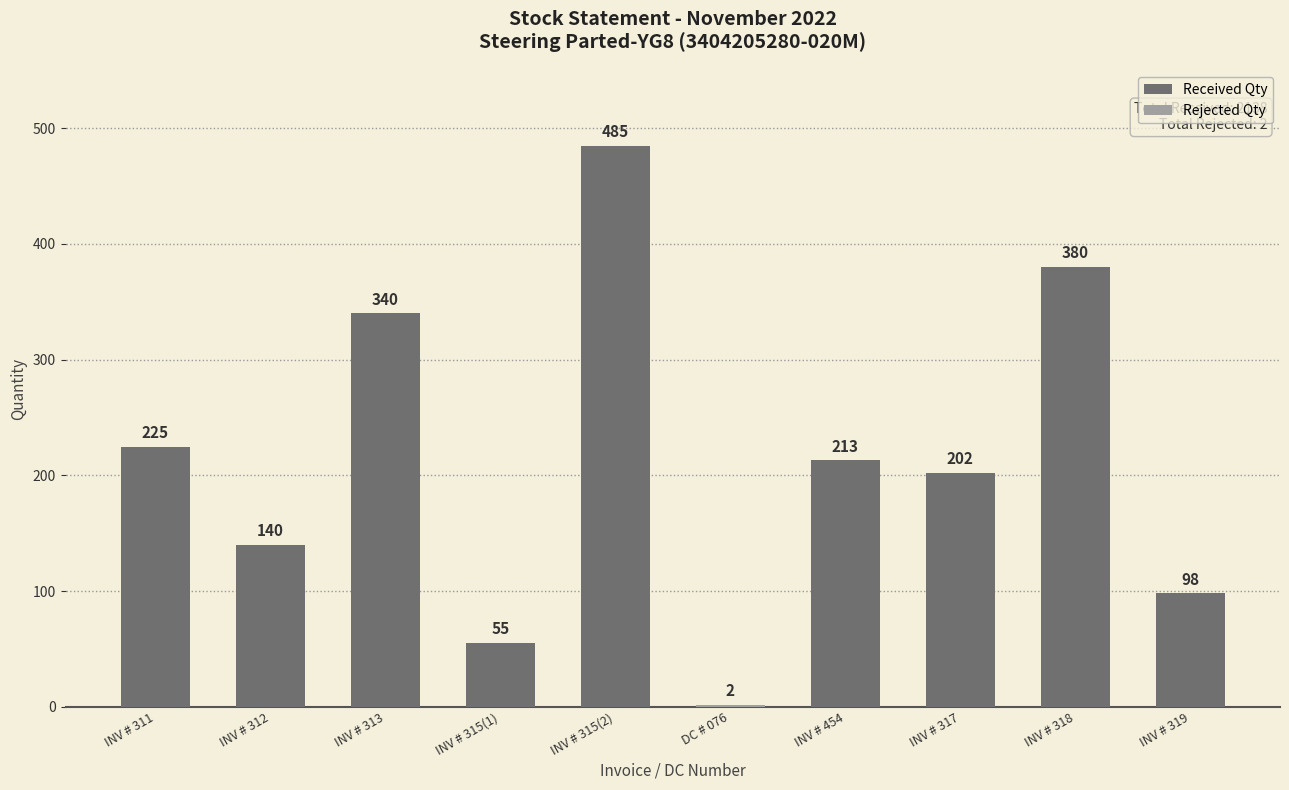

The value of Received Qty at INV # 454 is 376. True or false?

False